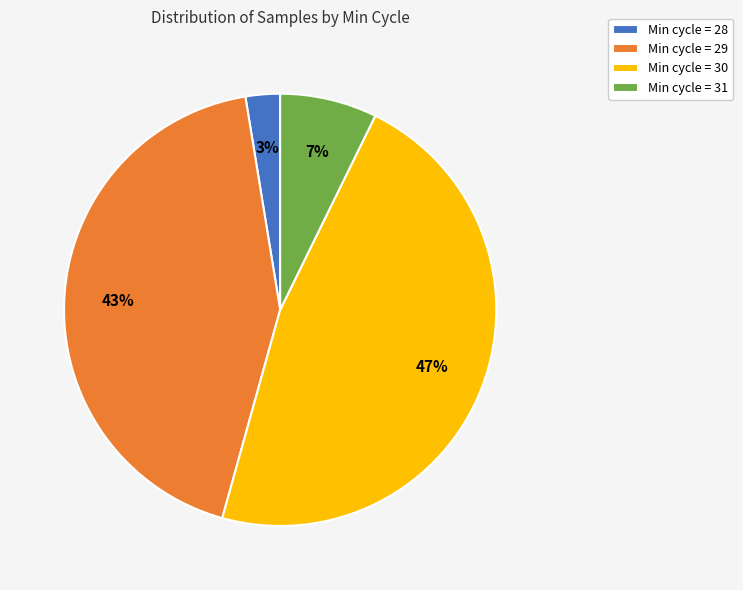

Is there a majority slice in this chart?

No